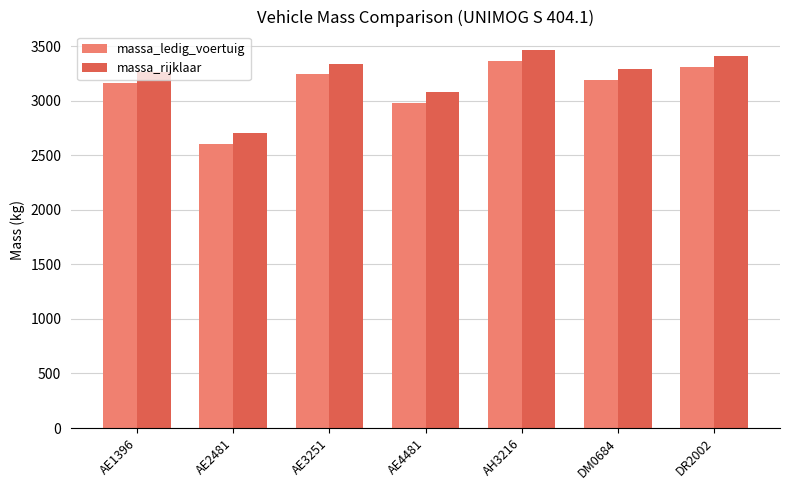

True or false: massa_ledig_voertuig has a value of 2980 at AE4481.

True